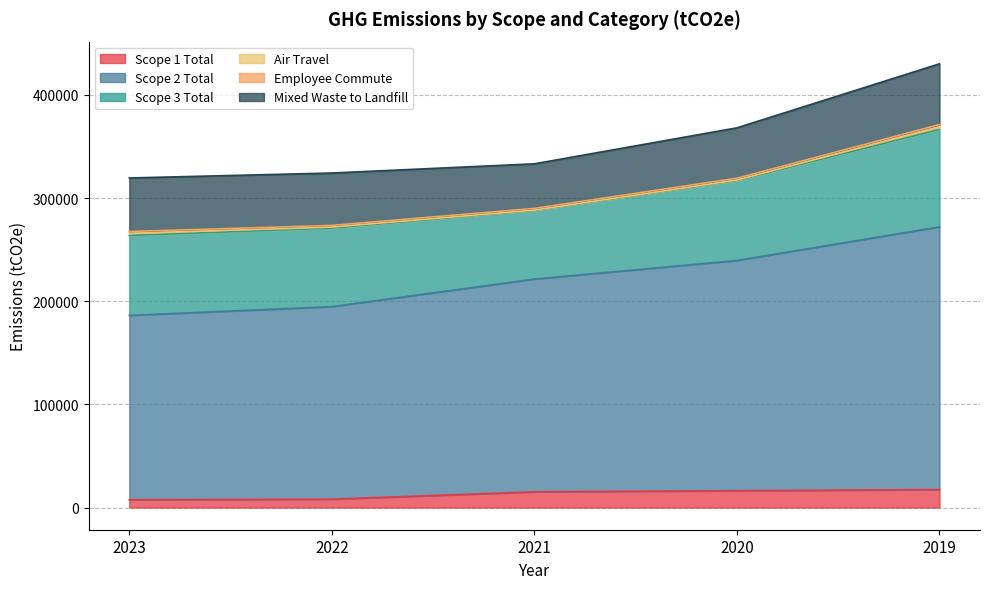

What is the difference between the maximum and minimum values in the Scope 2 Total series?

75914.9